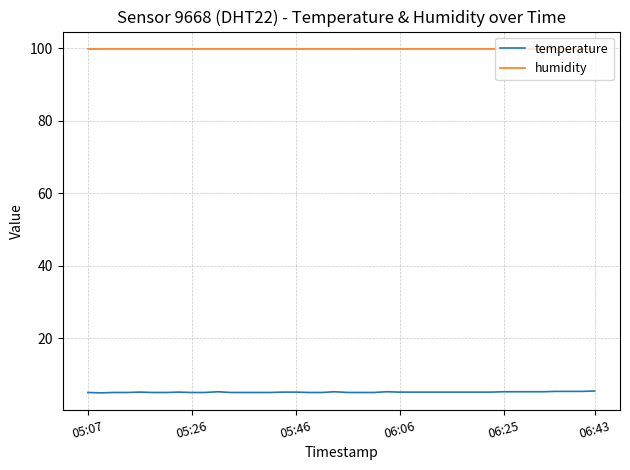

True or false: humidity and temperature intersect in this chart.

False